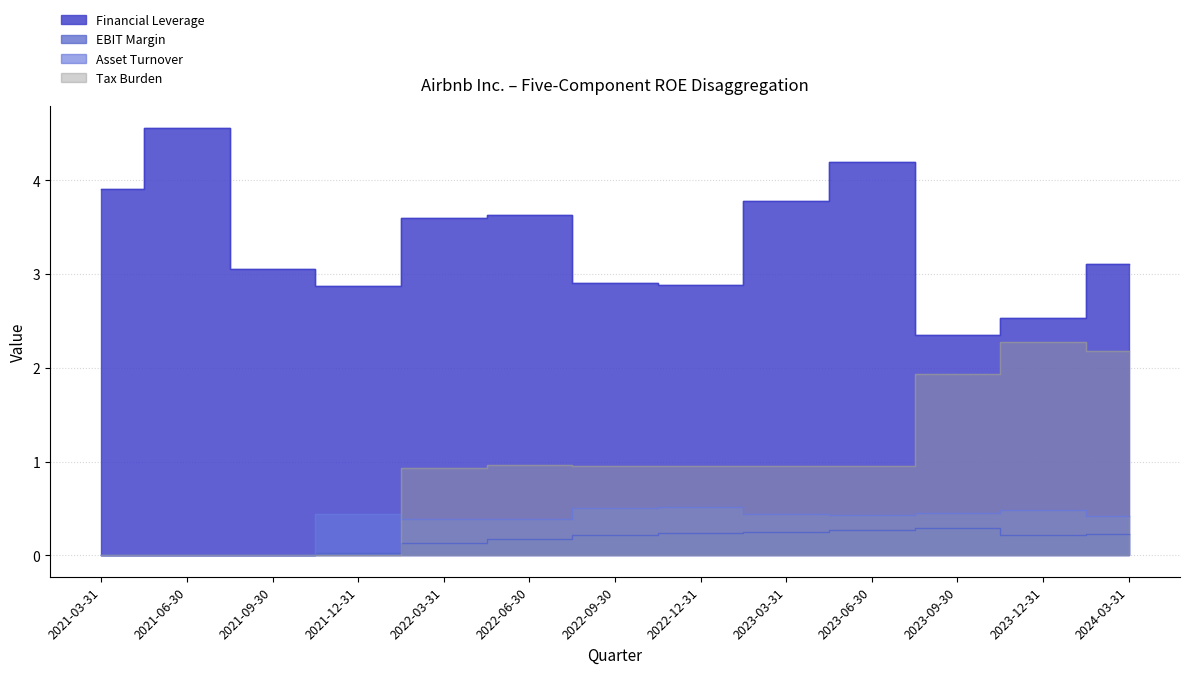

The Financial Leverage series shows 1.1 at 2023-06-30. True or false?

False